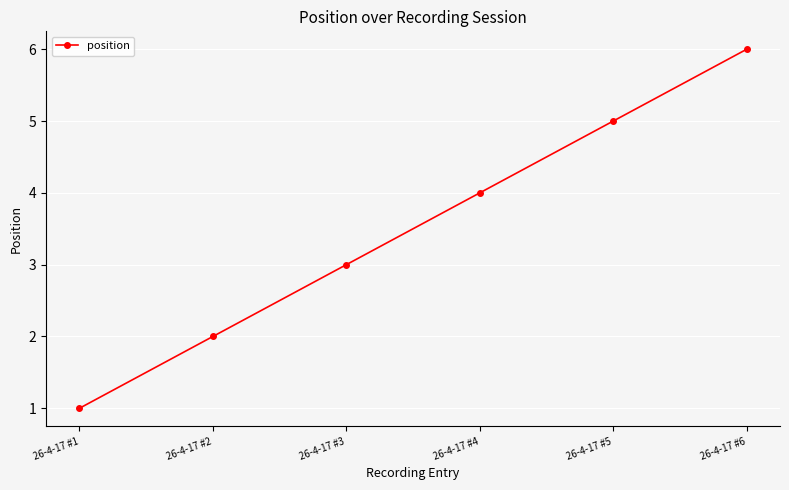

Reading right to left, extract all data points from this chart.

6	5	4	3	2	1